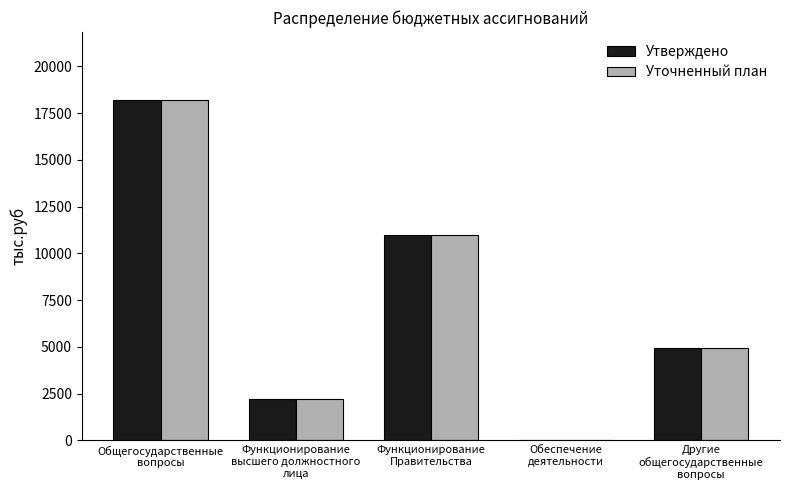

What is the approximate value of Уточненный план at Функционирование
Правительства?

11001.6